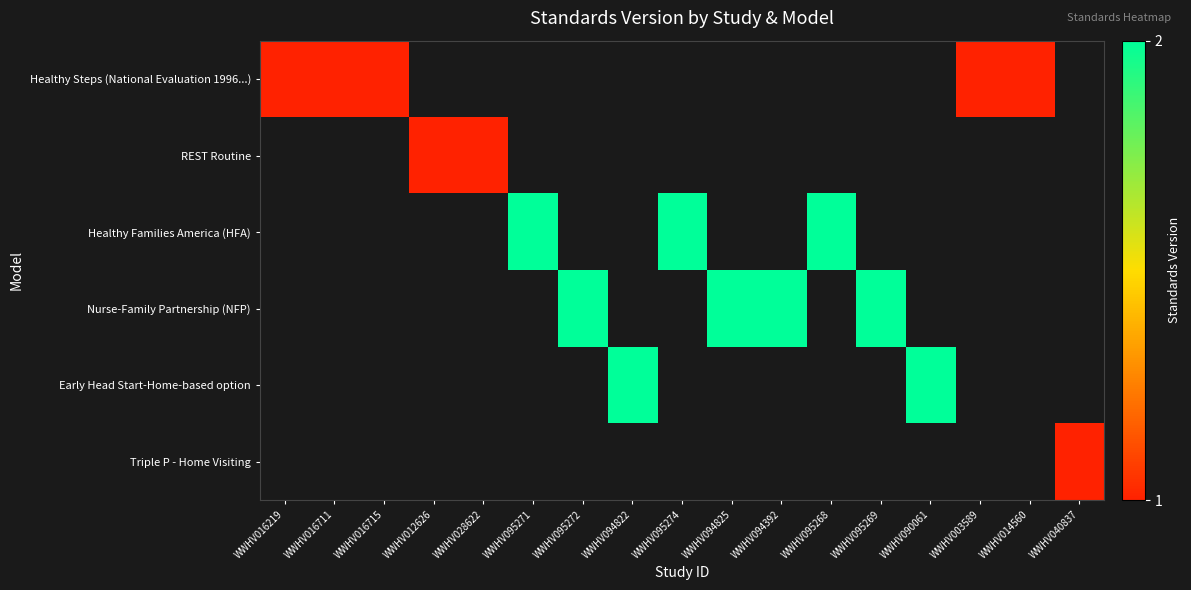

Is the value of Triple P - Home Visiting at WWHV016711 greater than the value of Nurse-Family Partnership (NFP) at WWHV094825?

No